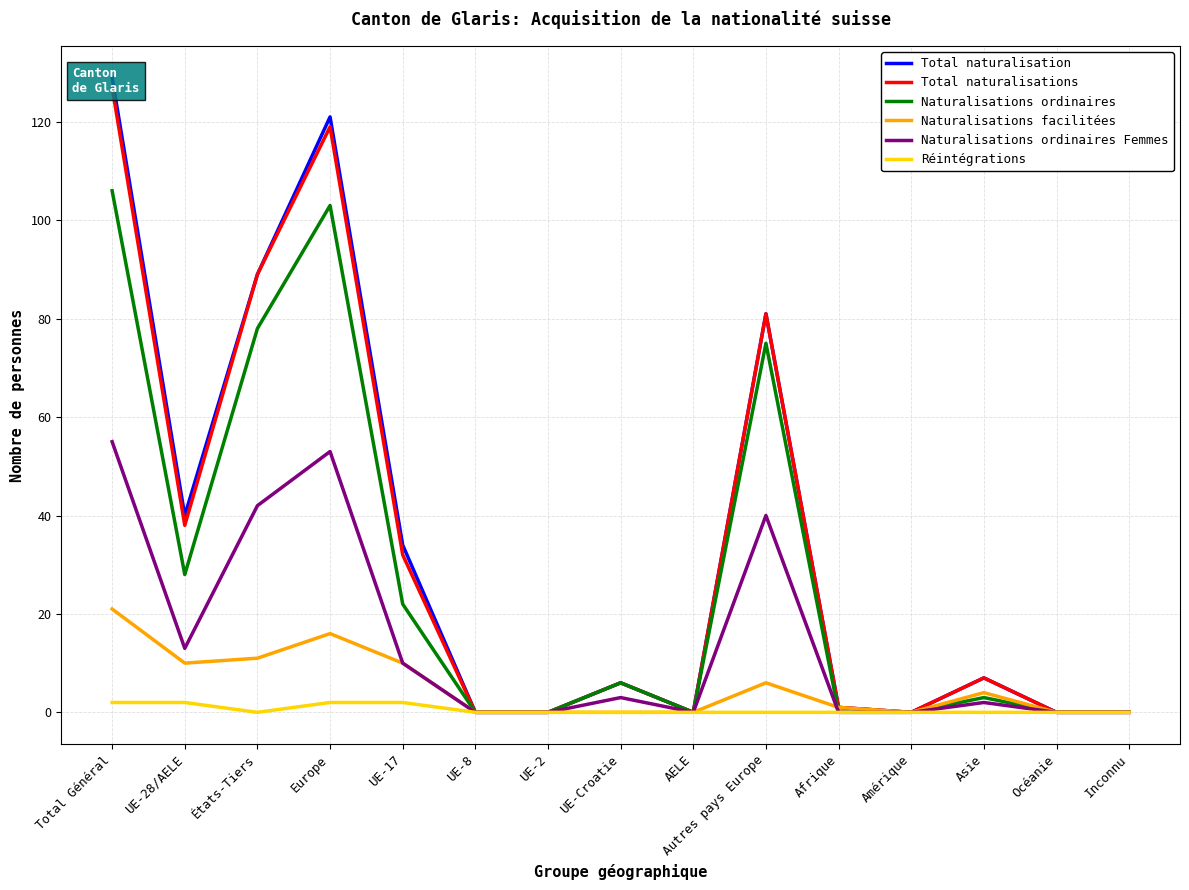

Which category has the highest value in the Total naturalisation series?

Total Général